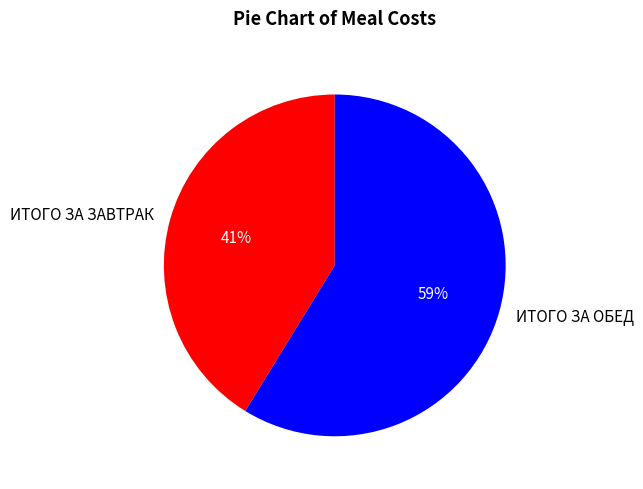

Between ИТОГО ЗА ОБЕД and ИТОГО ЗА ЗАВТРАК, which is larger?

ИТОГО ЗА ОБЕД